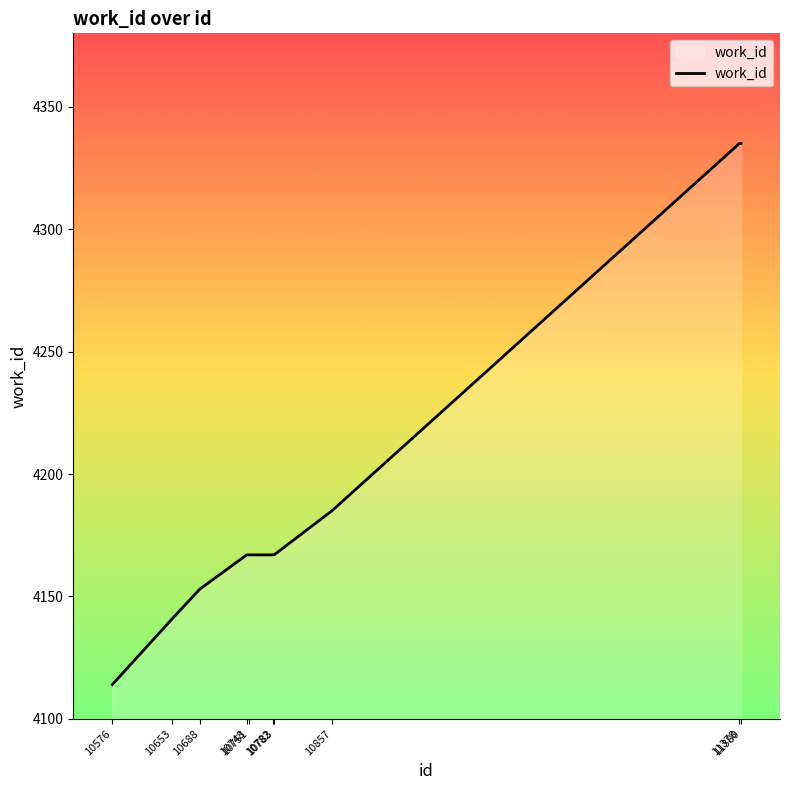

How many values are below 4167?

3